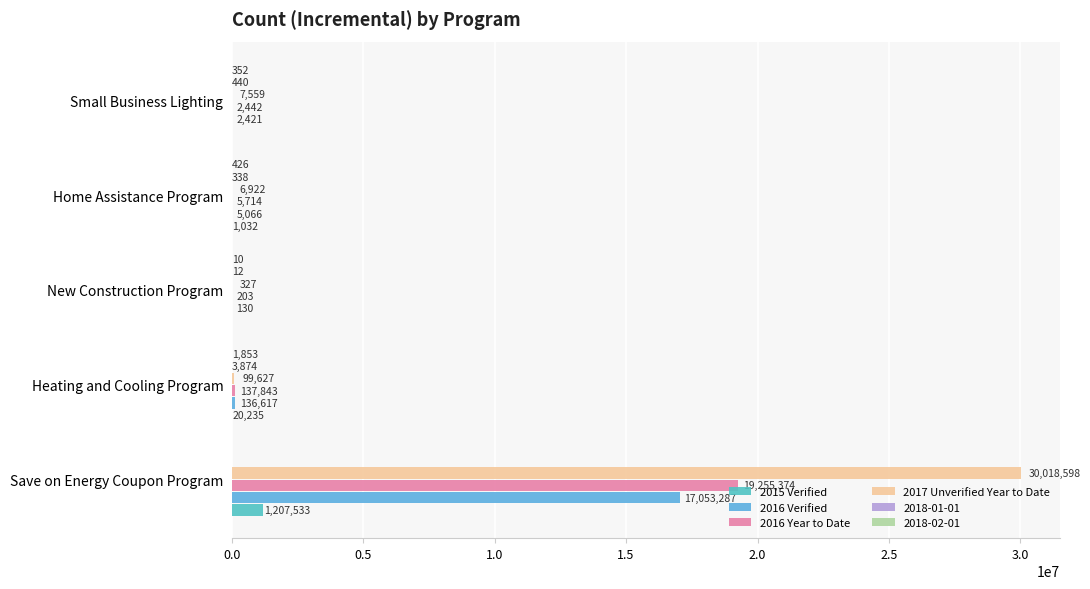

Count the number of categories in the chart.

5